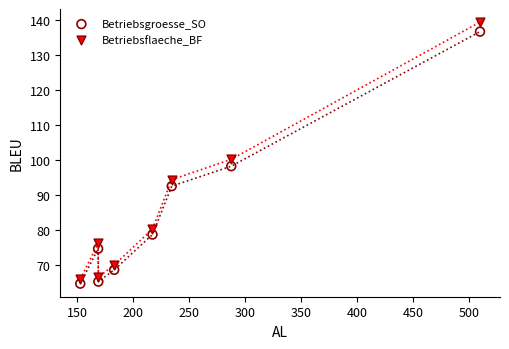

Which series contains the highest Y value?

Betriebsflaeche_BF